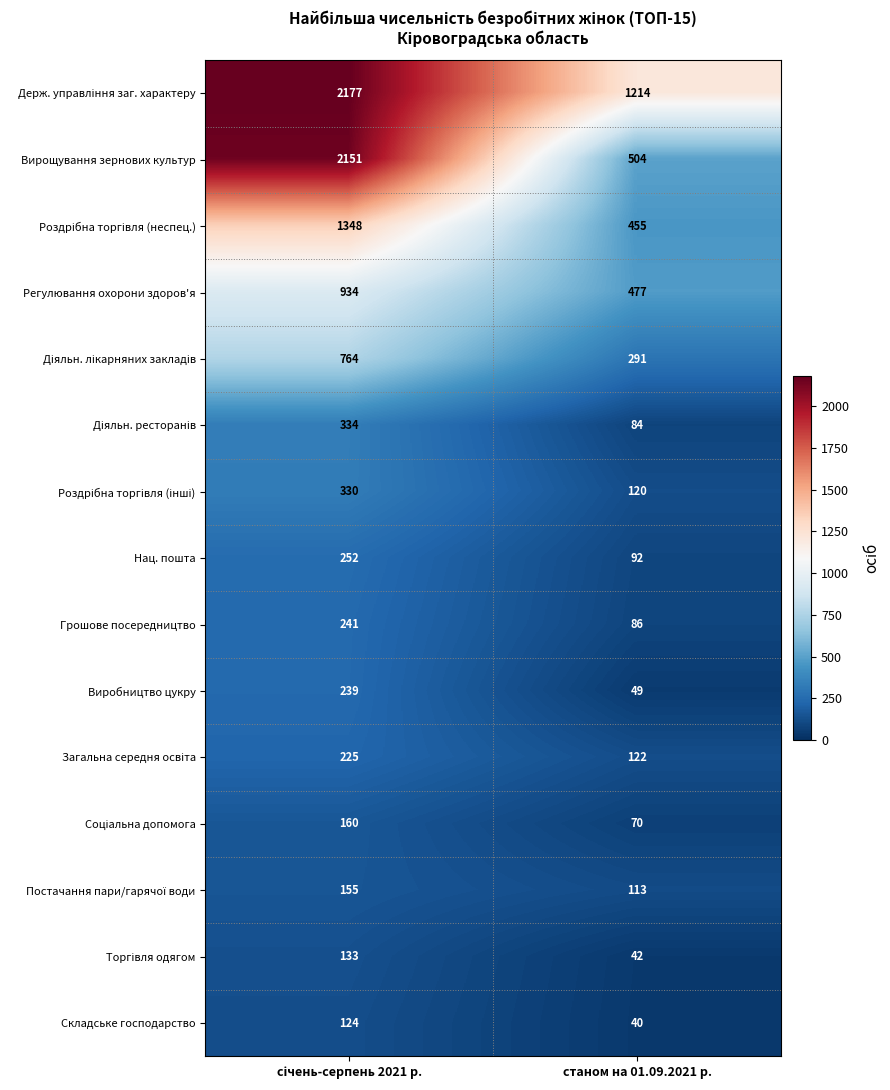

What is the average value of the Виробництво цукру series?

144